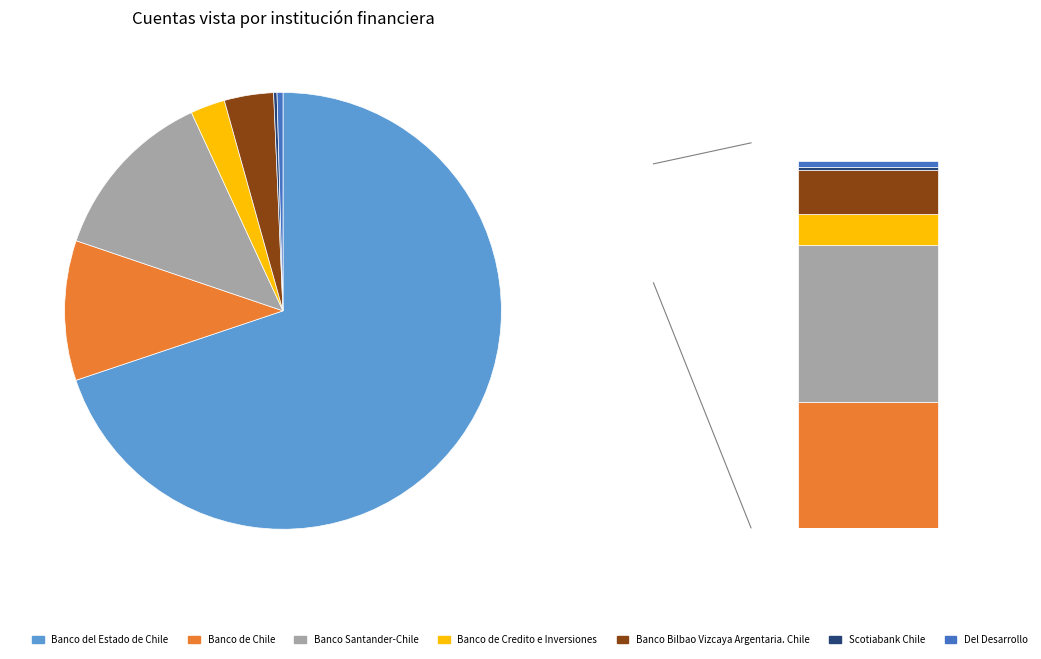

What is the majority slice?

Banco del Estado de Chile